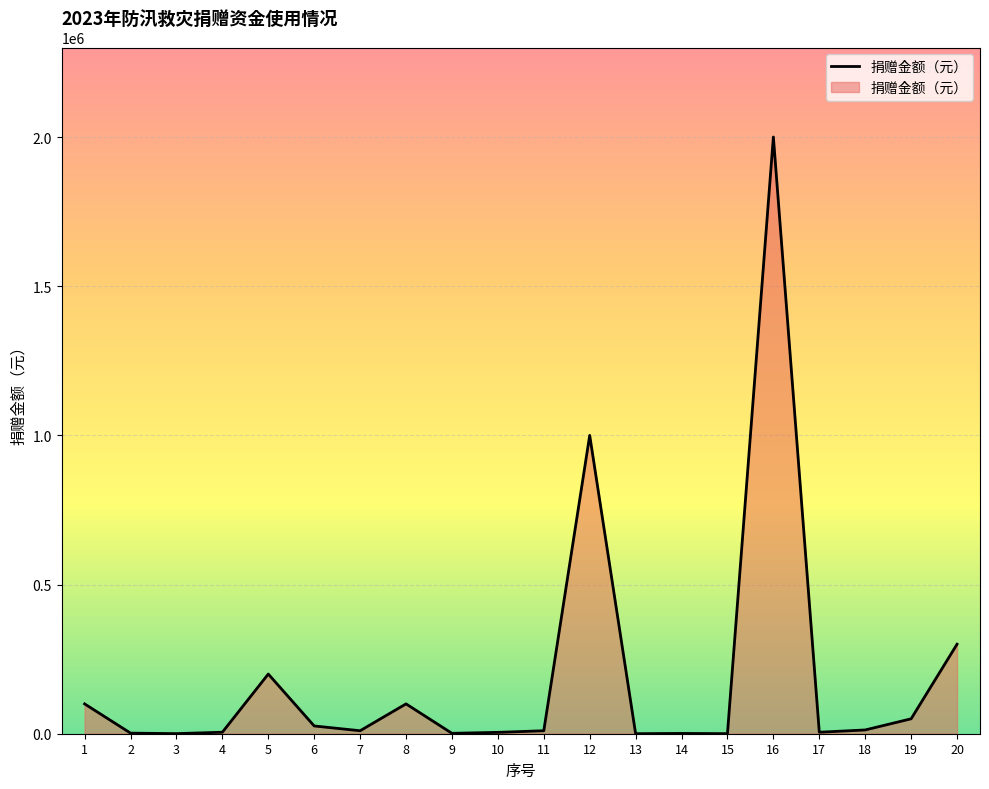

What is the difference between the maximum and minimum values?

1999900